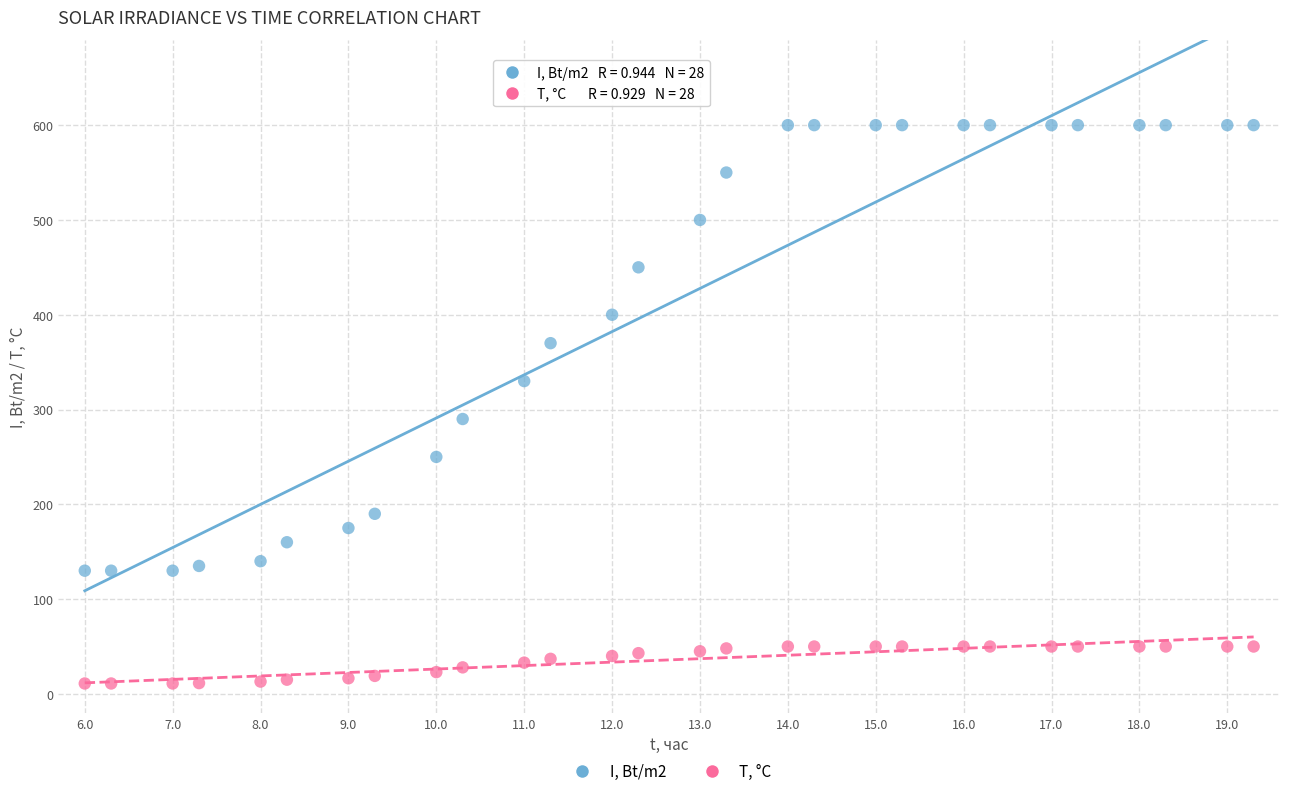

Across all series, what Y value is closest to 305?

290.0